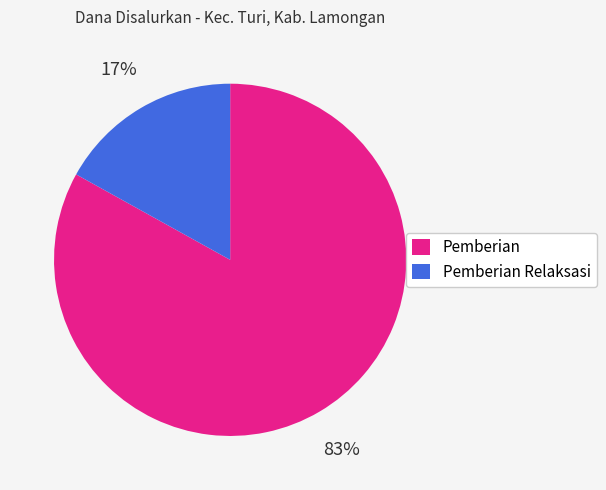

The Pemberian slice represents 98% of the pie. True or false?

False